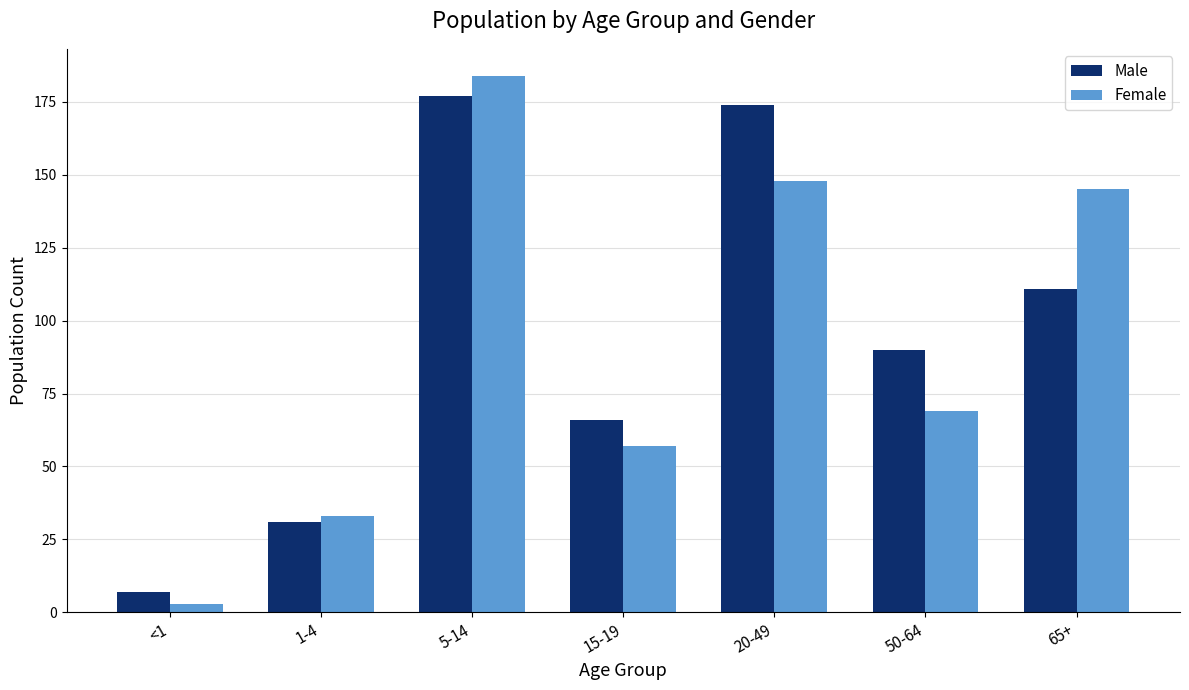

Is it true that Male equals 230 at 20-49?

False